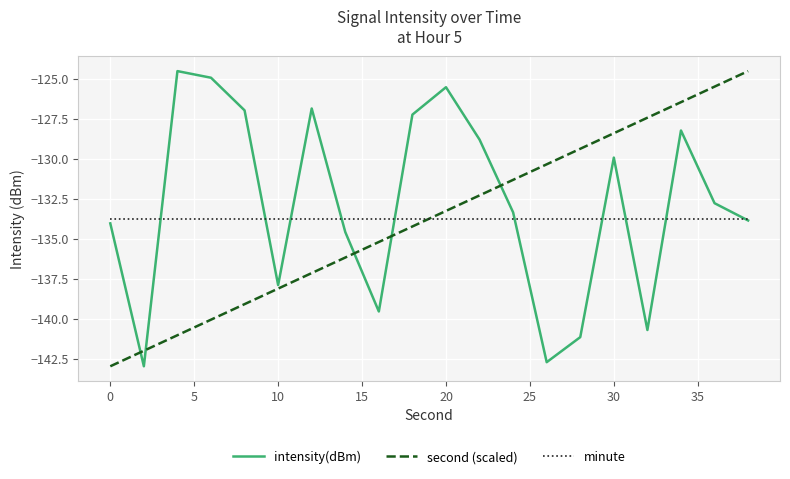

What is the smallest value displayed?

-143.0